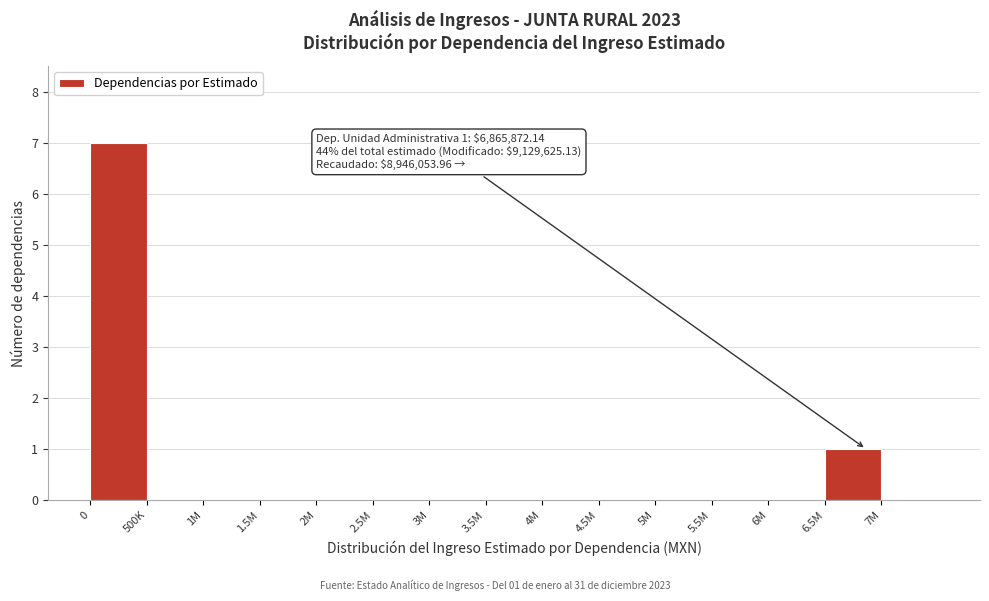

Reading left to right, list all the values displayed in this chart.

0=7	500K=0	1M=0	1.5M=0	2M=0	2.5M=0	3M=0	3.5M=0	4M=0	4.5M=0	5M=0	5.5M=0	6M=0	6.5M=1	7M=0